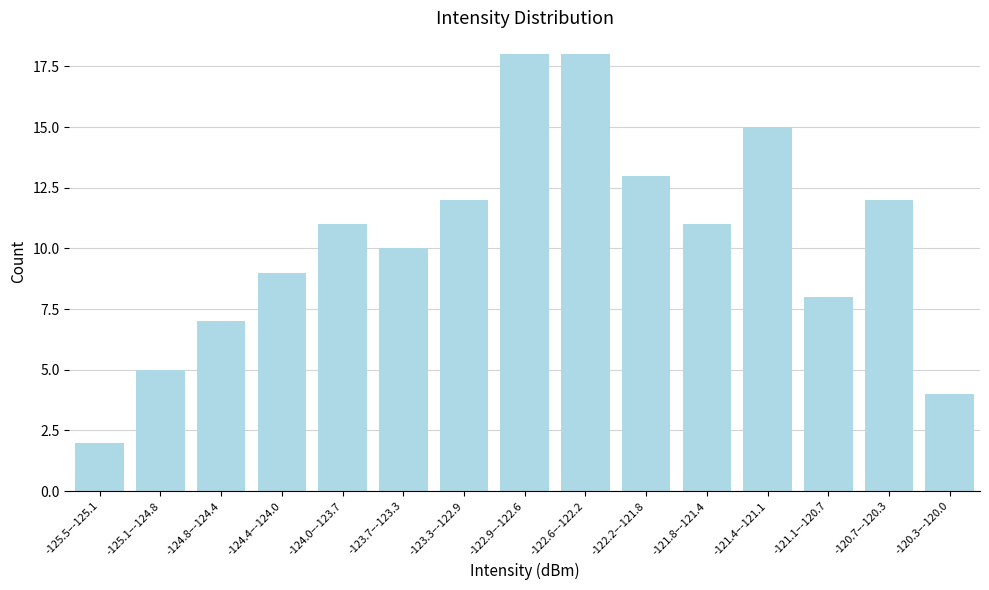

Reading right to left, list all the values displayed in this chart.

4	12	8	15	11	13	18	18	12	10	11	9	7	5	2